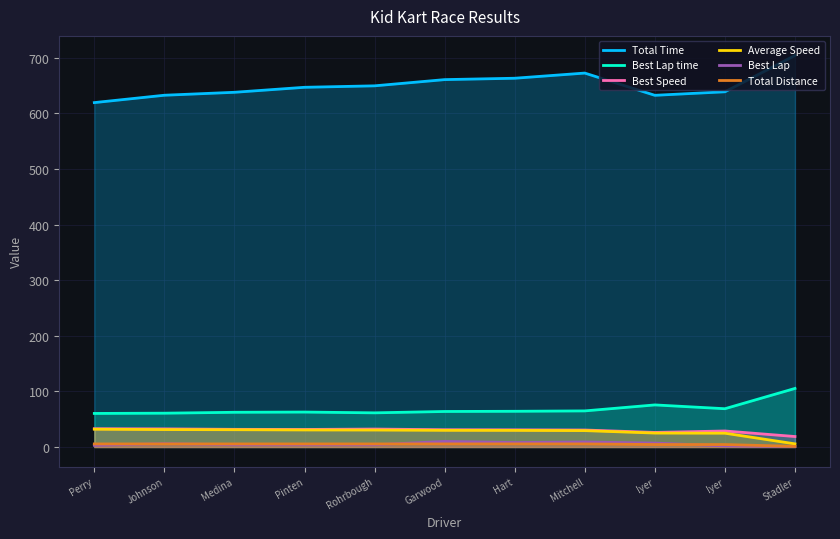

Where is the first local maximum for Best Speed?

Rohrbough